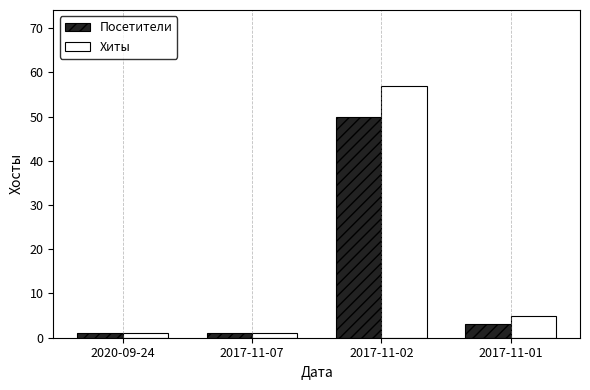

At which category is the sum across all series the highest?

2017-11-02